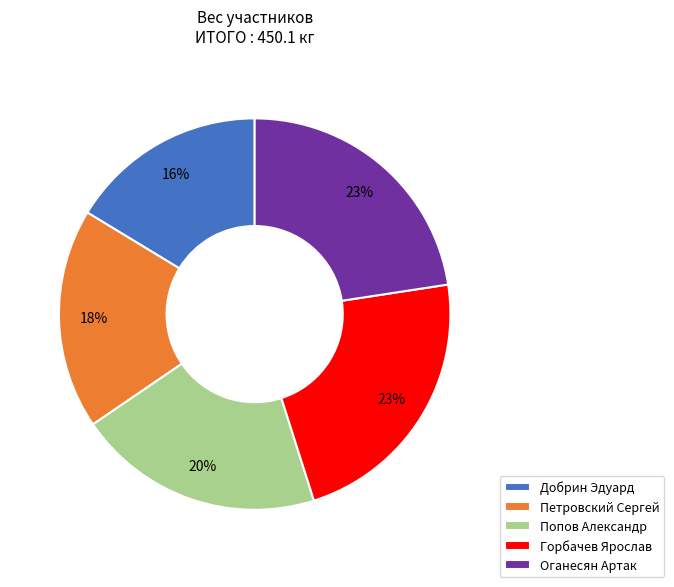

Count the number of slices in the pie.

5